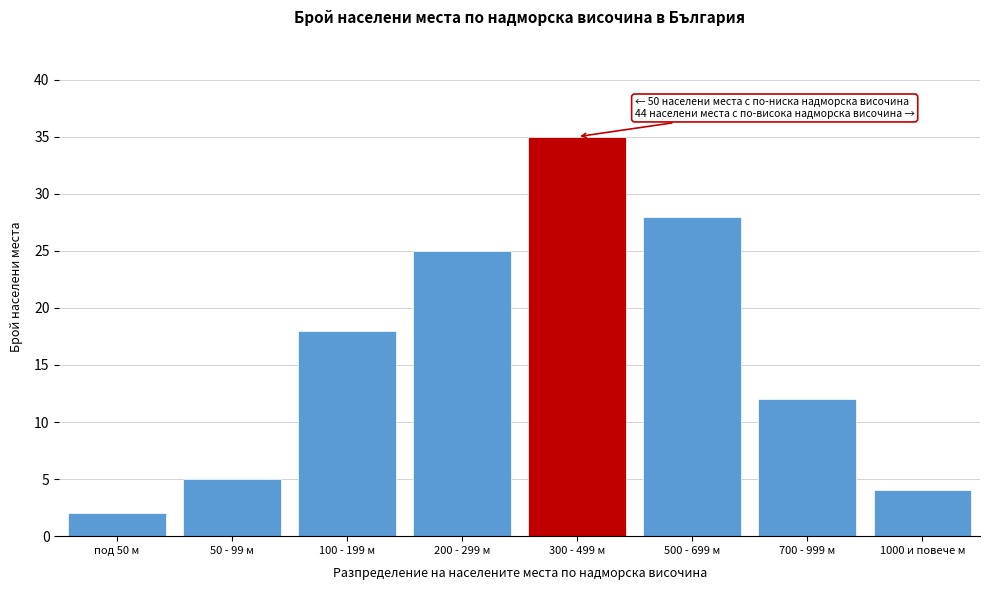

Reading left to right, transcribe all the data shown in this chart.

под 50 м=2	50 - 99 м=5	100 - 199 м=18	200 - 299 м=25	300 - 499 м=35	500 - 699 м=28	700 - 999 м=12	1000 и повече м=4